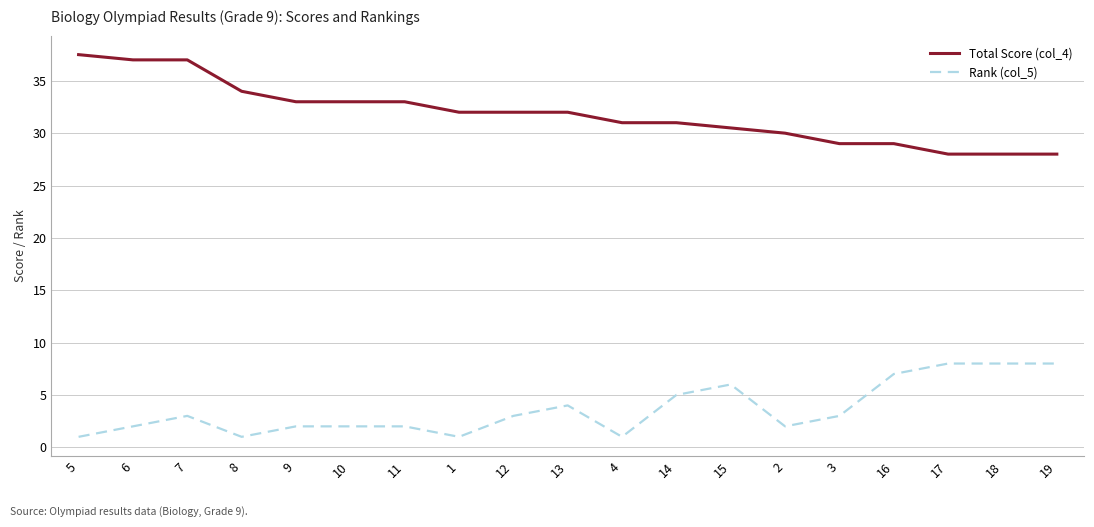

What position from the right is 12?

11